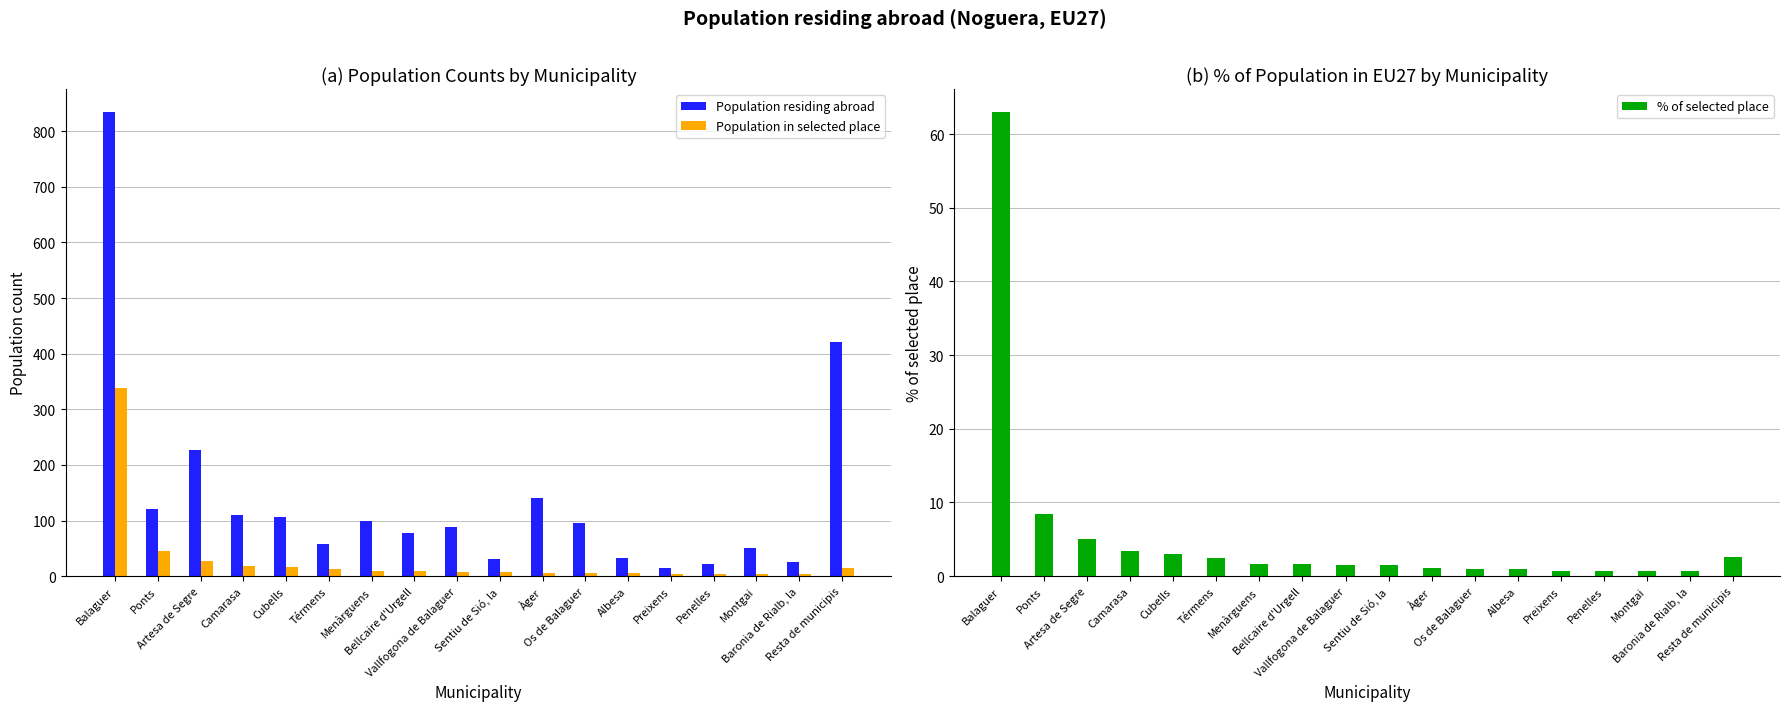

What is the label of the 18th bar from the left?

Resta de municipis